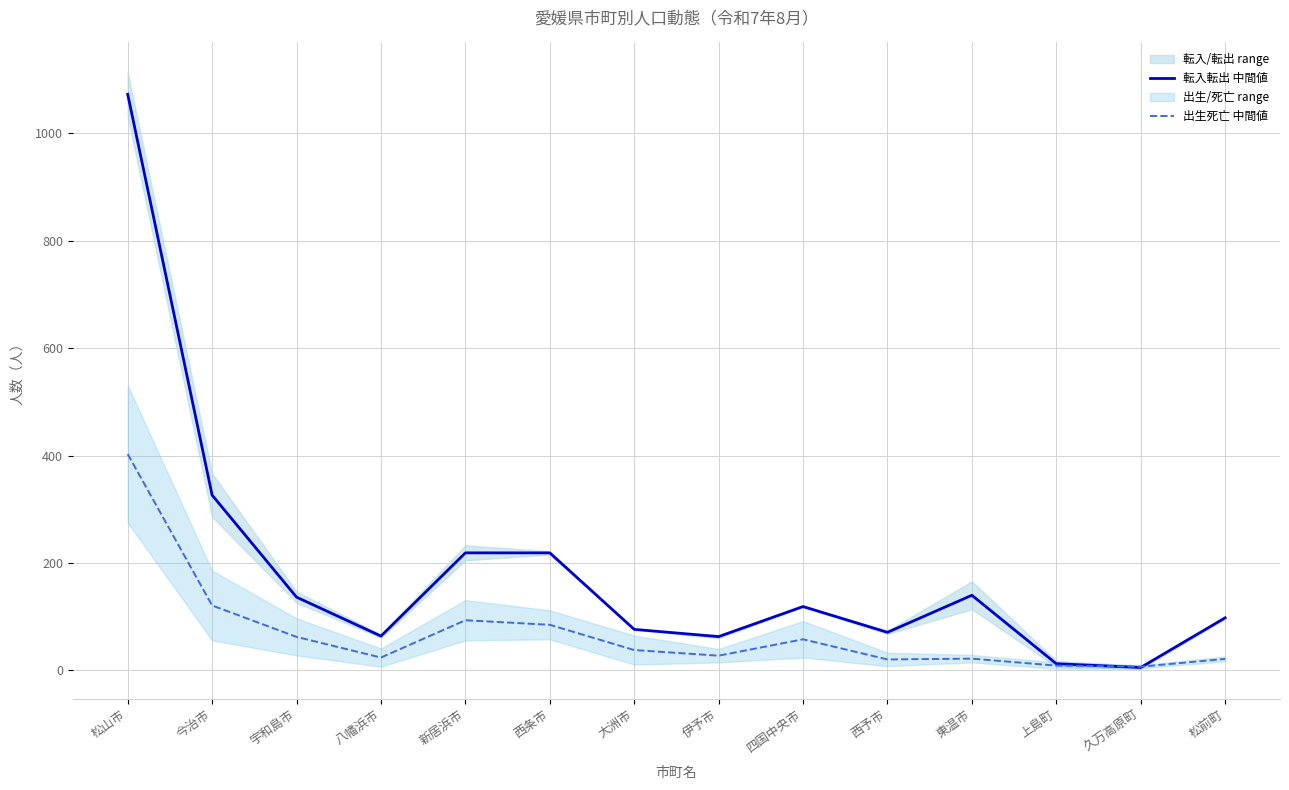

What is the difference between the 転入転出 中間値 values at 新居浜市 and 西予市?

148.0